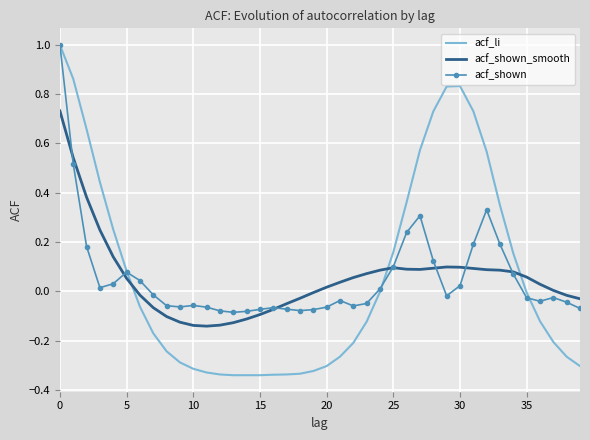

What is the greatest value displayed?

1.0